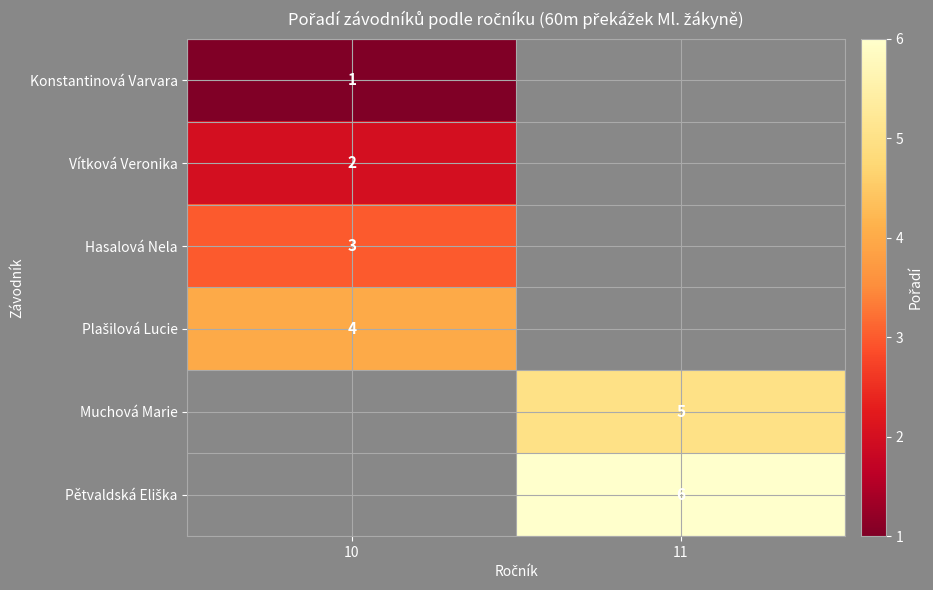

At how many categories does at least one series exceed 3?

2